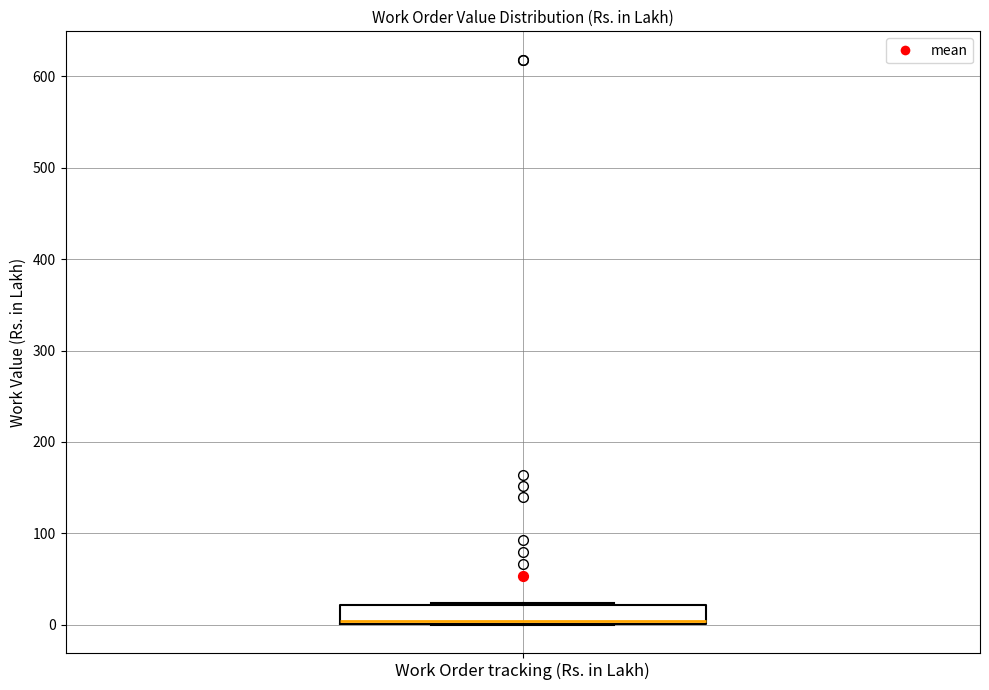

Read this box plot against the y-axis: the position of the median line, the range covered by the box, and the ends of both whiskers. The values are not printed on the chart, so give them approximately, as read against the axis.

median 0 (just above the box's lower edge), box 0 to 20, whiskers 0 to 20